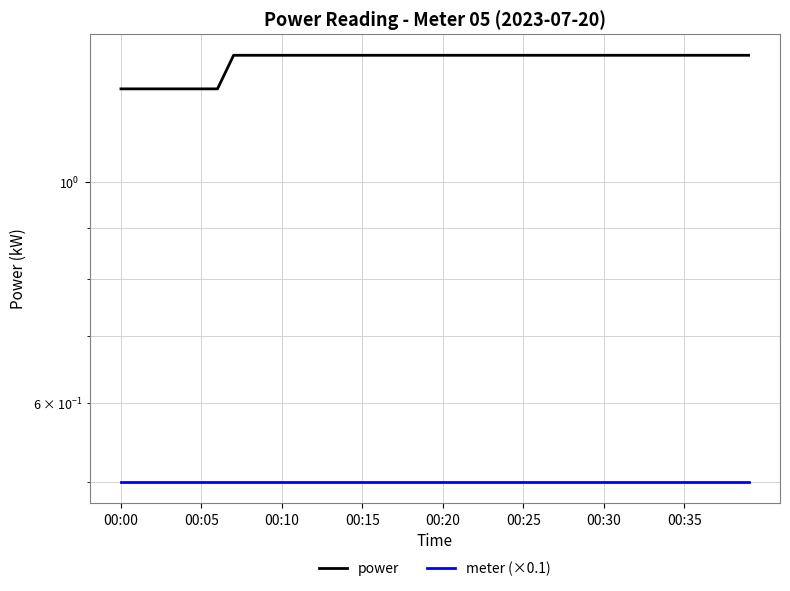

What is the lowest value of the meter (×0.1) series?

0.5